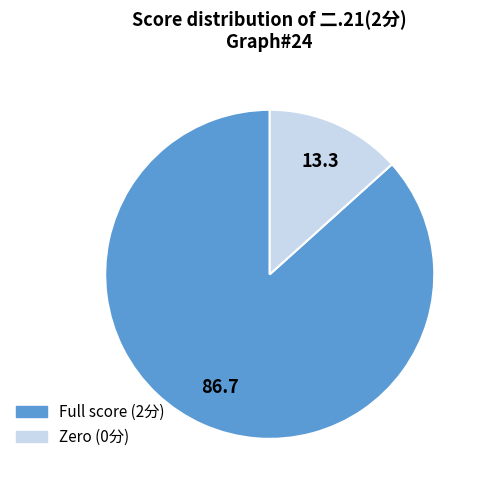

Is there a majority slice in this chart?

Yes